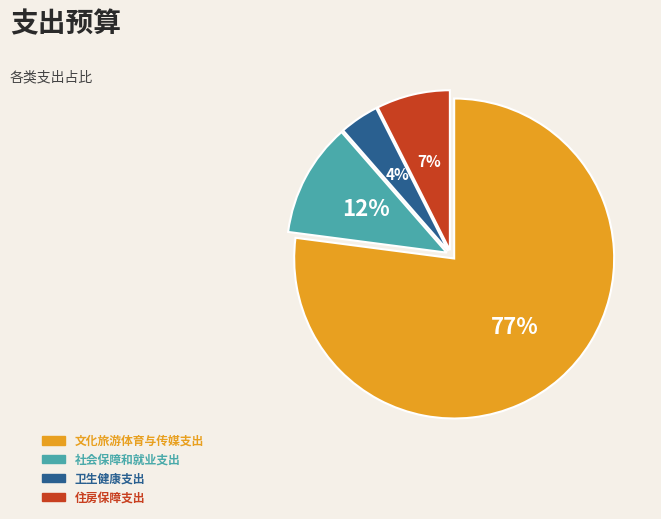

To the nearest percent, what is the difference between the largest and smallest slice percentages?

73%